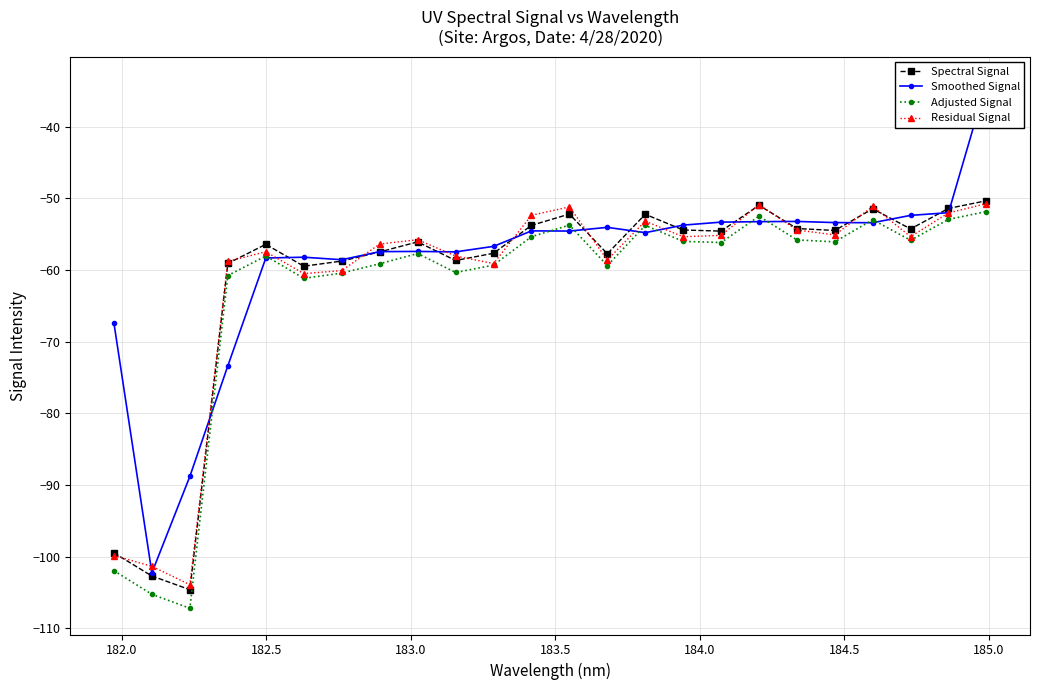

What is the value of the Residual Signal point at the 14th from the left?

-58.6